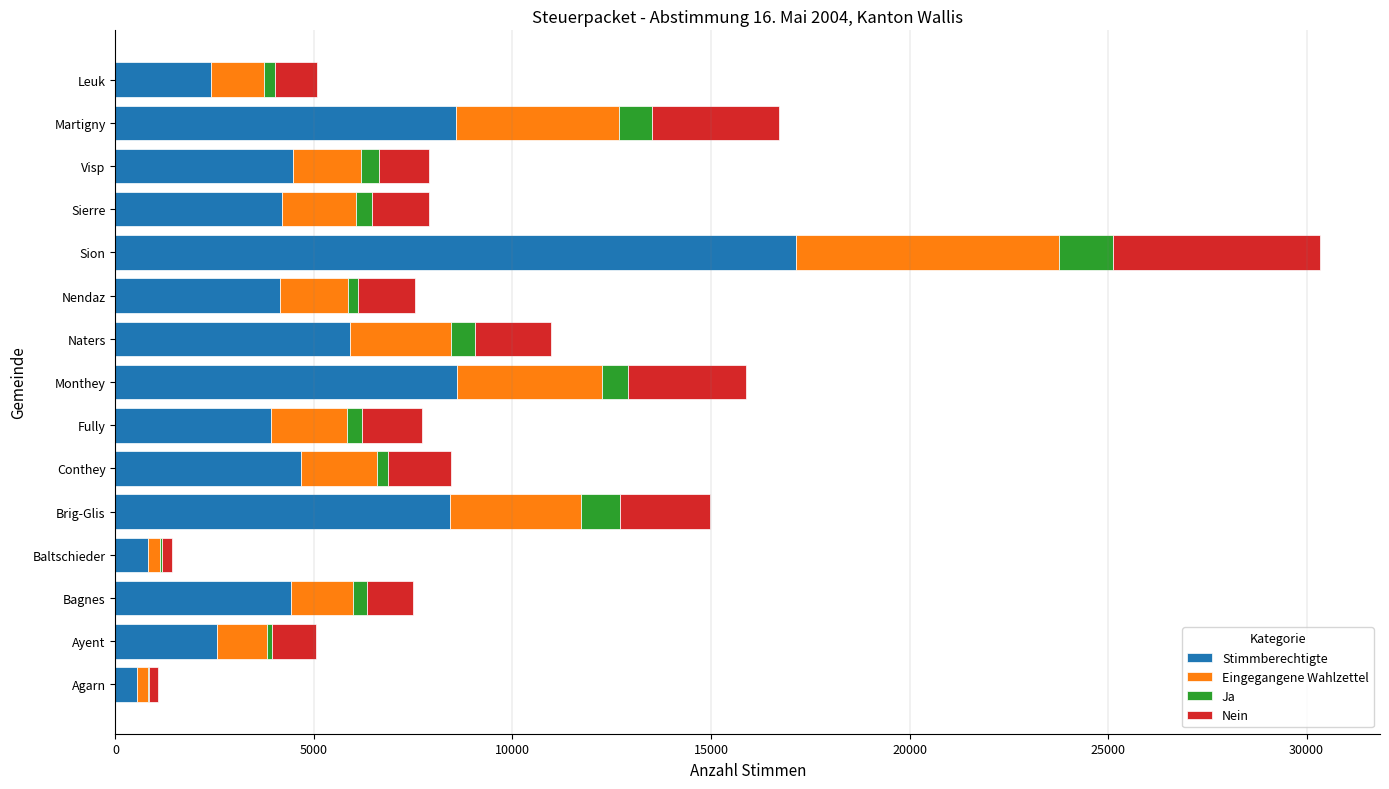

At which label does Stimmberechtigte reach its peak?

Sion